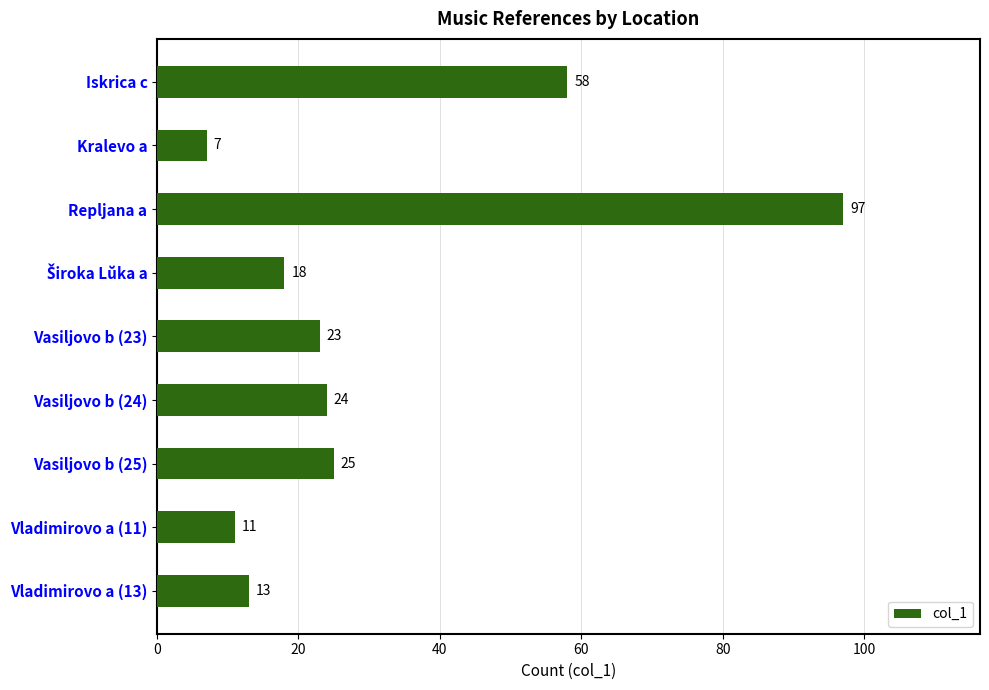

Reading bottom to top, what are all the values shown in this chart?

13	11	25	24	23	18	97	7	58